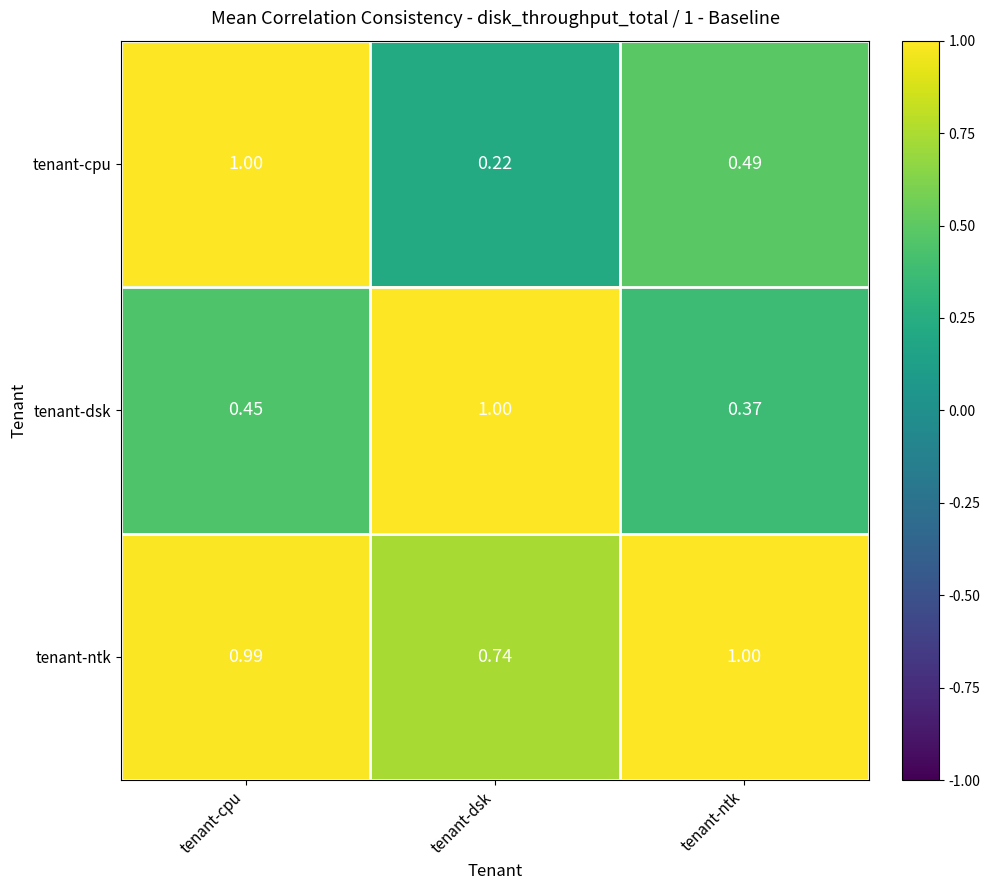

Which series changed the most between tenant-dsk and tenant-ntk?

tenant-dsk